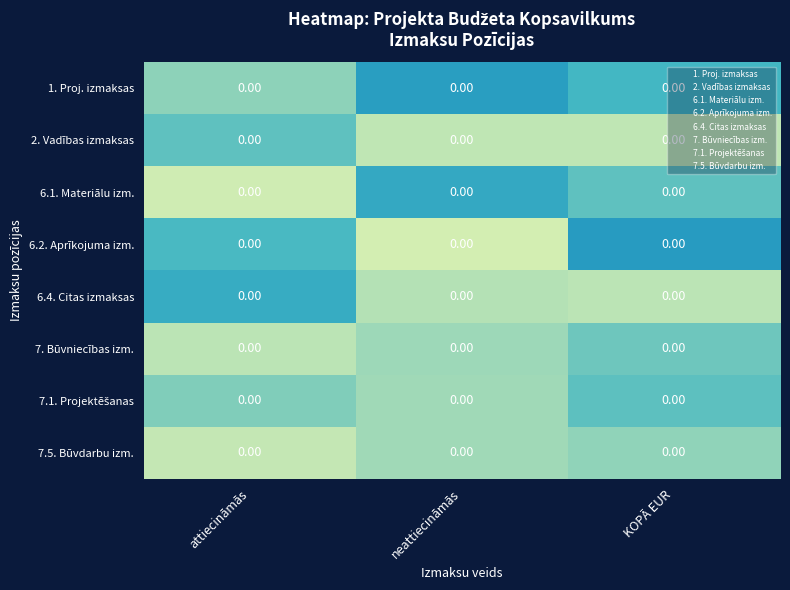

What is the spread (max minus min) of values at attiecināmās?

0.1